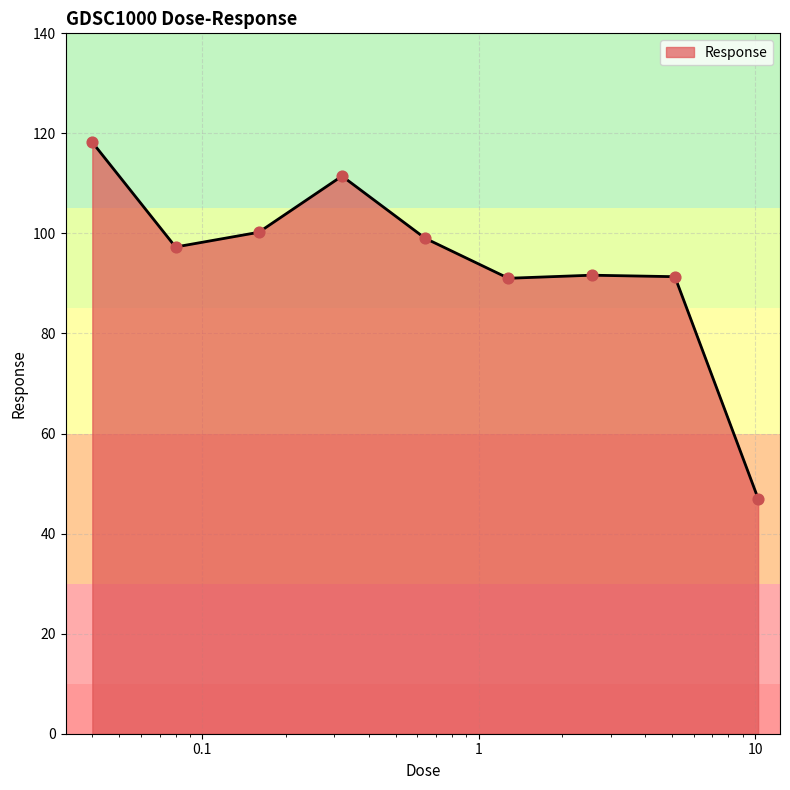

What is the difference between the maximum and minimum values?

71.2